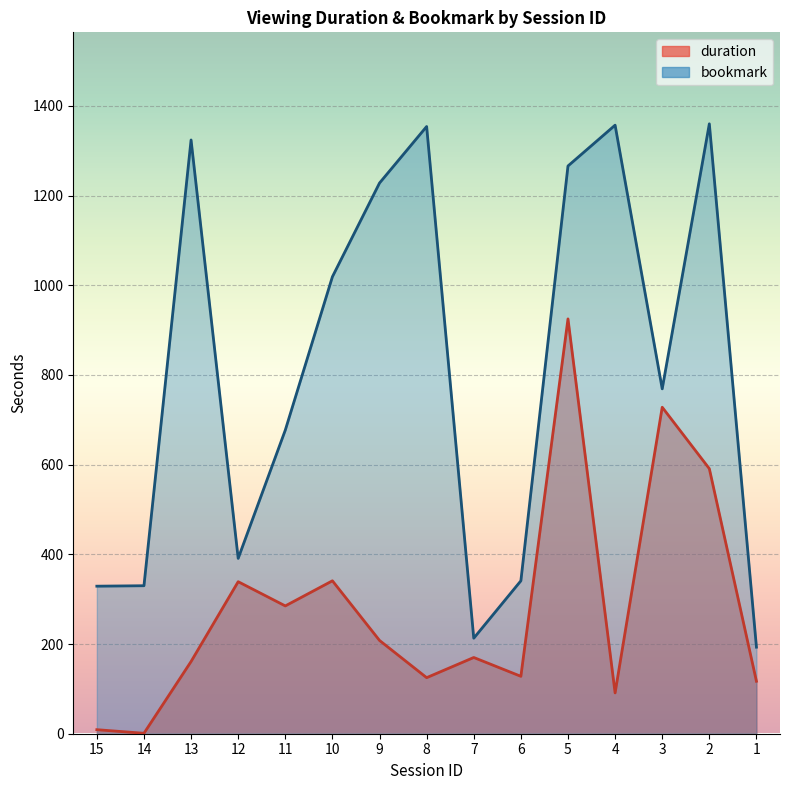

How many interior local peaks does the bookmark series have?

4